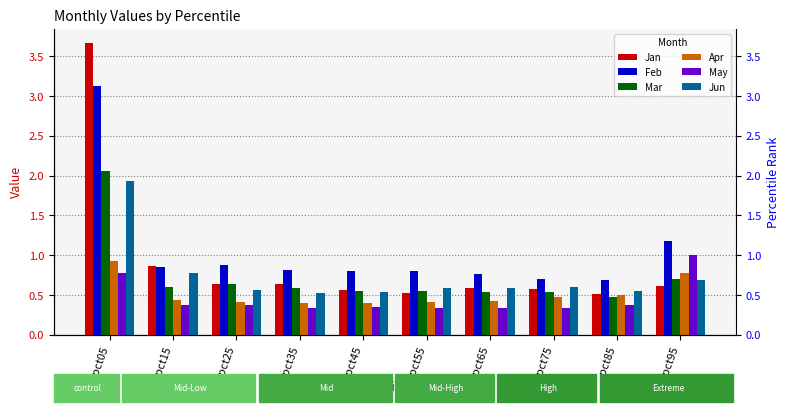

What is the smallest value displayed?

0.3